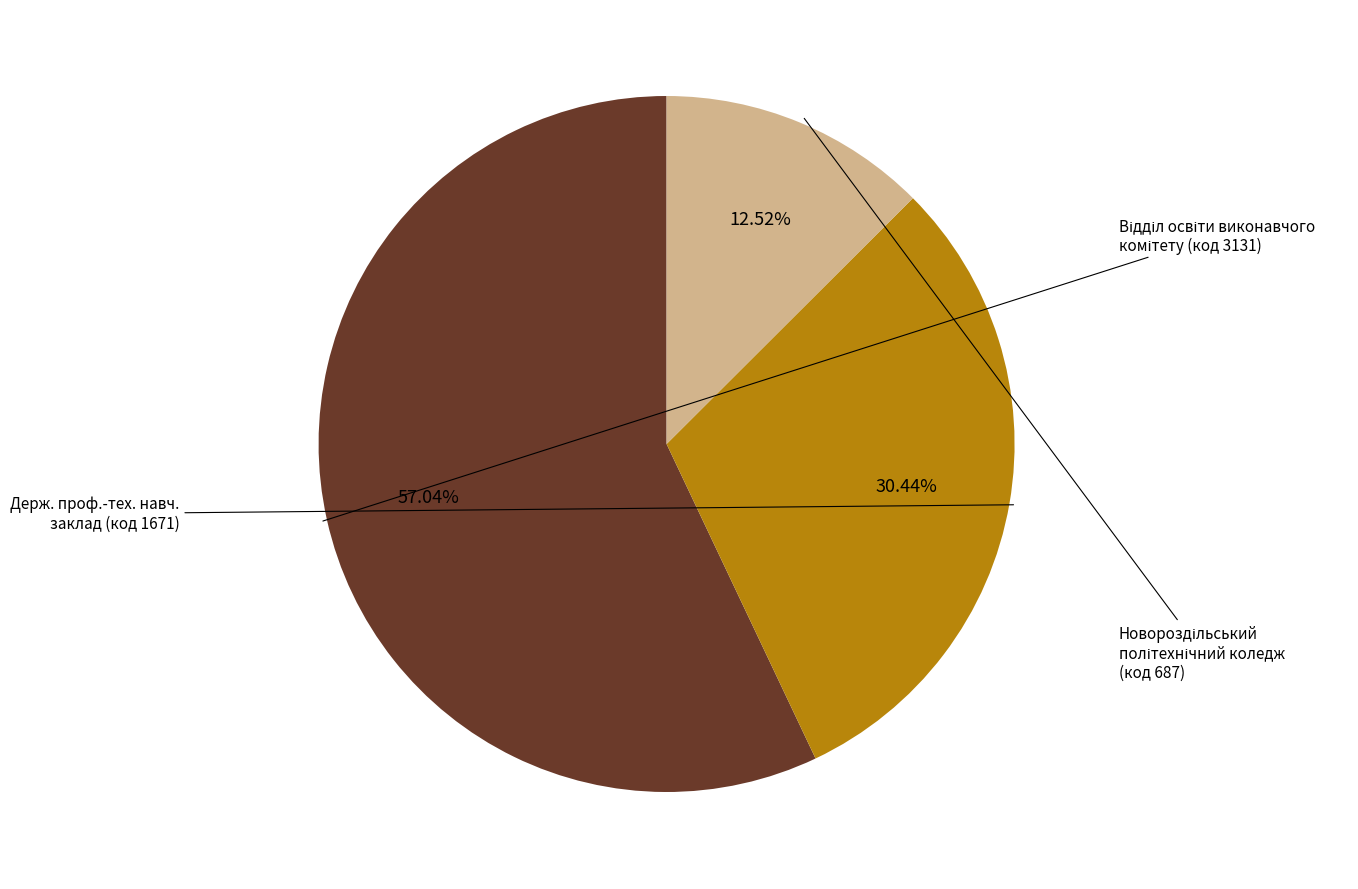

Is there a majority slice in this chart?

Yes